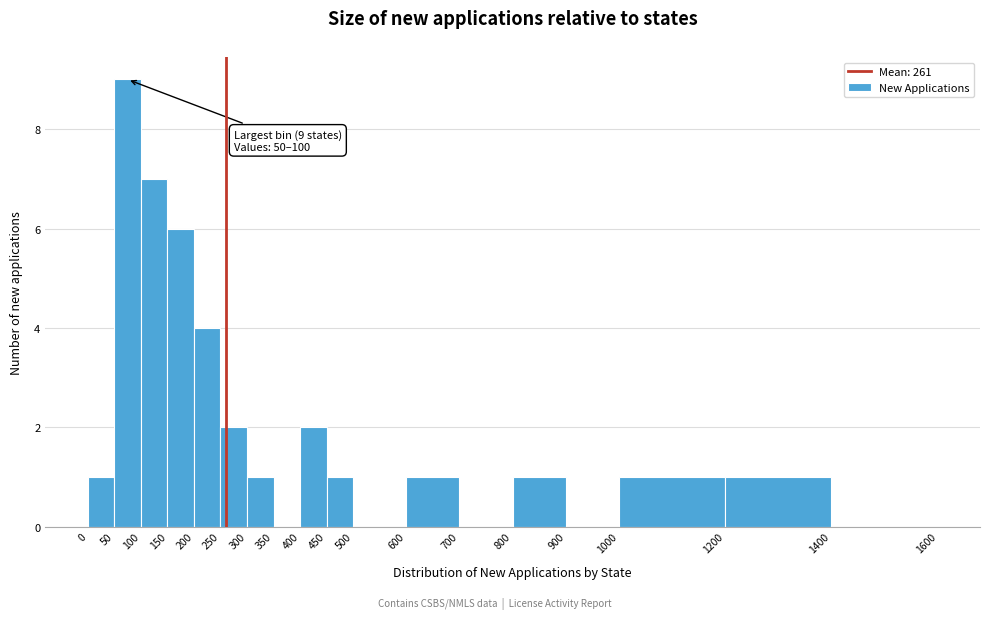

Over which range of the x-axis is the bar tallest?

50 to 100